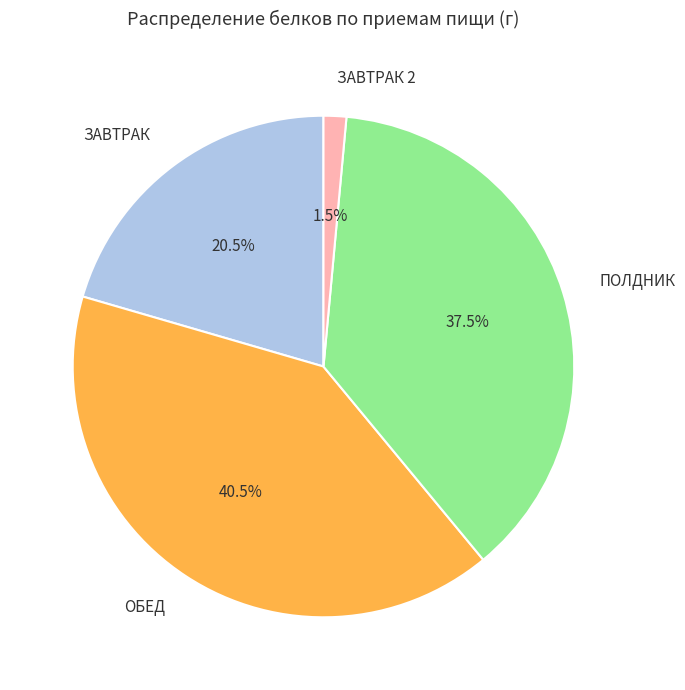

To the nearest percent, what is the combined percentage of ПОЛДНИК and ЗАВТРАК 2?

39%